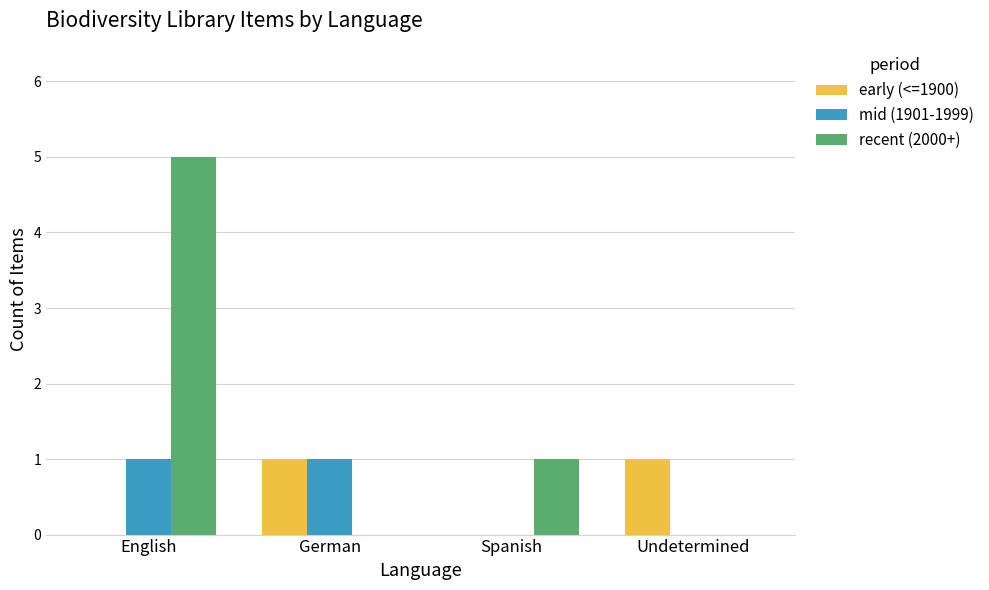

Which series has the largest range (max minus min)?

recent (2000+)